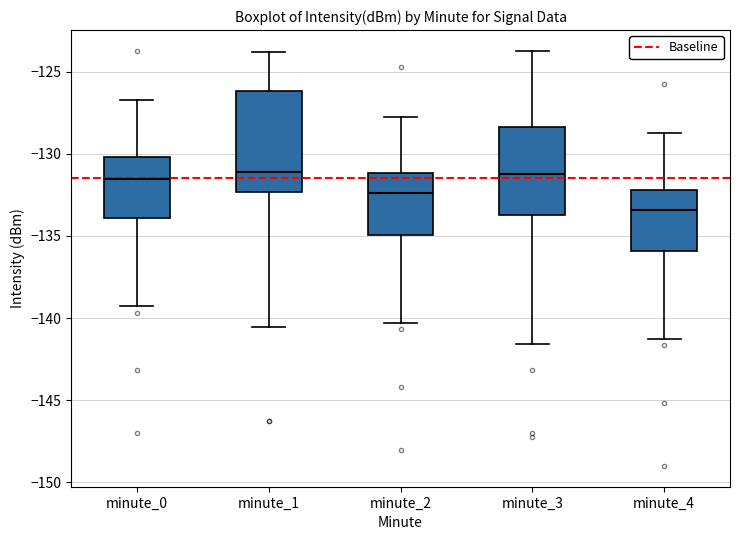

Which box is the tallest, from its lower edge to its upper edge?

minute_1